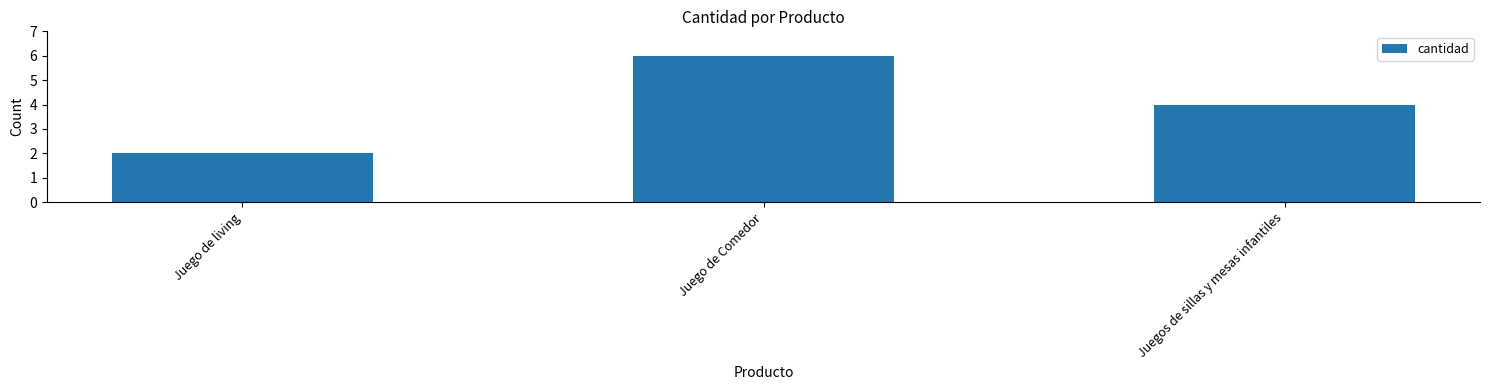

Are the bars horizontal?

No